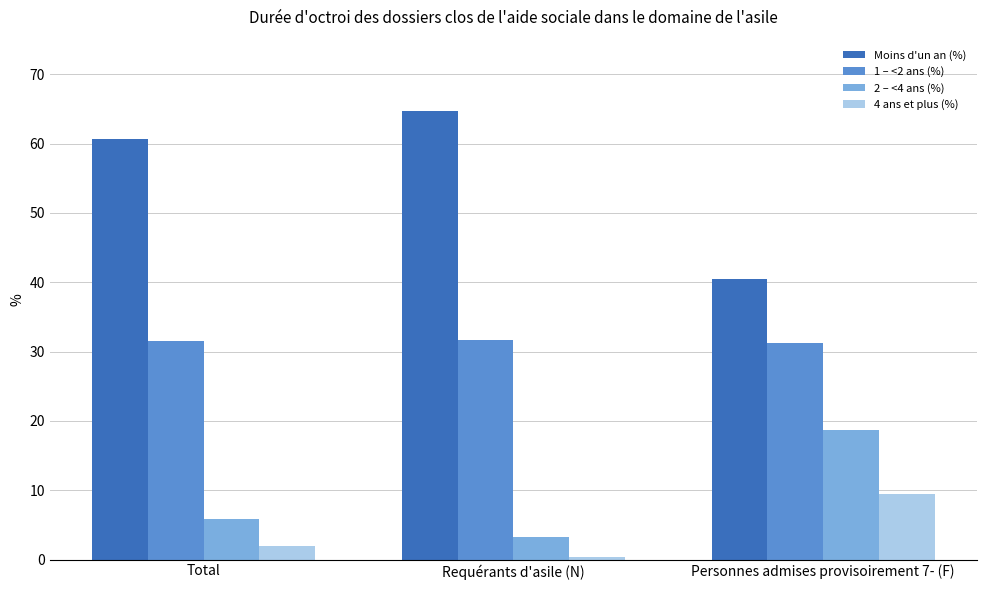

What is the sum of the 2 – <4 ans (%) values at Requérants d'asile (N) and Personnes admises provisoirement 7- (F)?

21.9